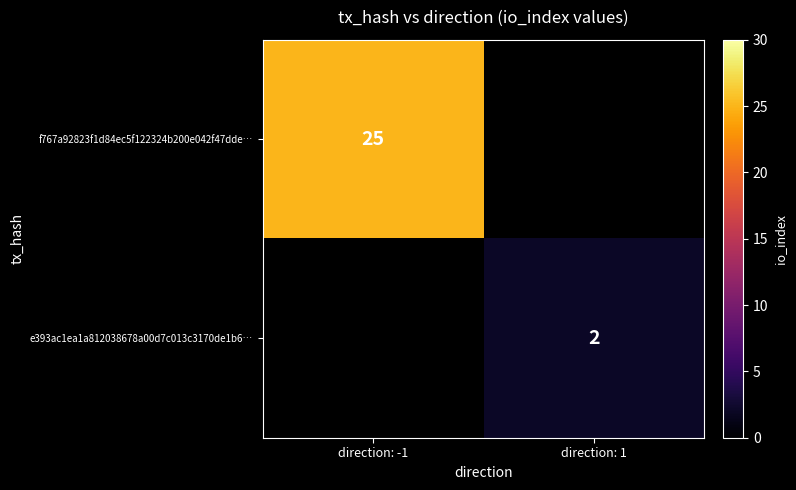

What is the minimum value shown in the chart?

2.0